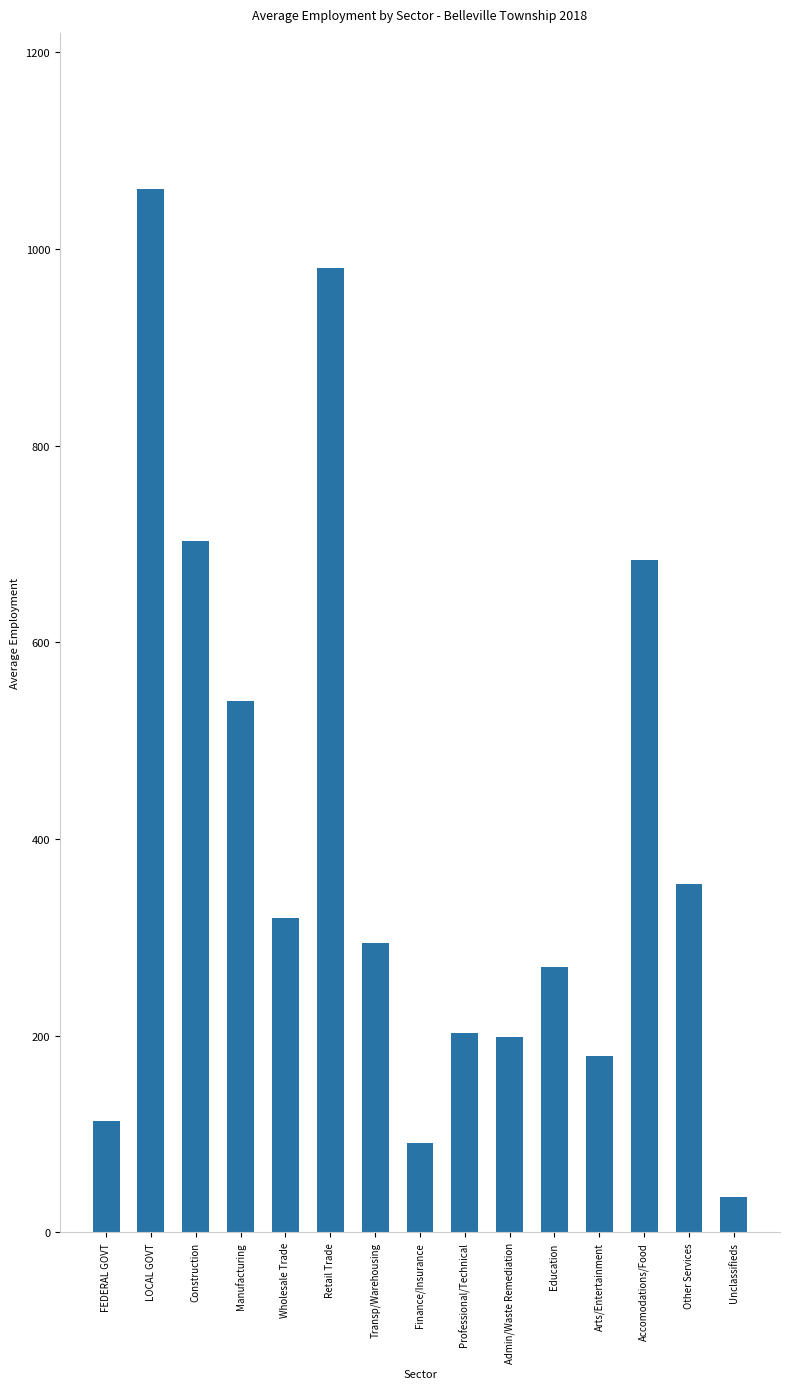

At which label does the data first exceed 294?

LOCAL GOVT